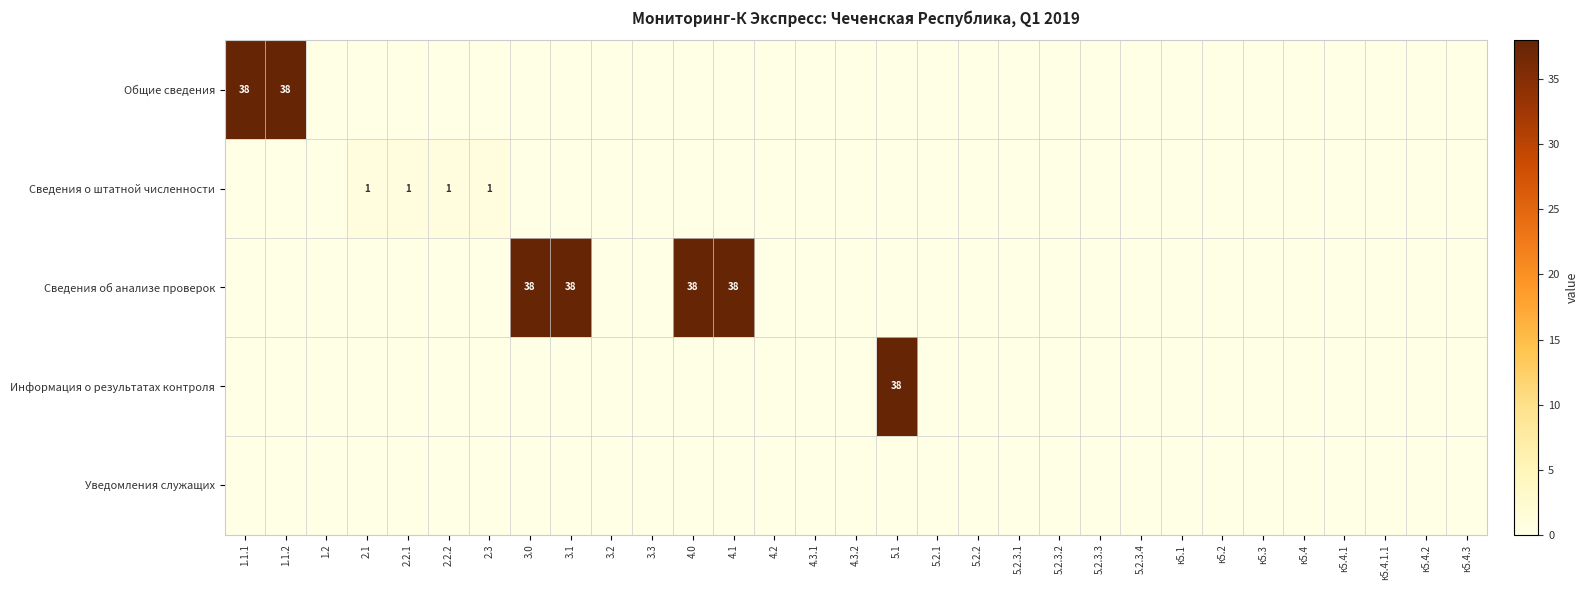

The value of Сведения об анализе проверок at 3.0 is 56. True or false?

False